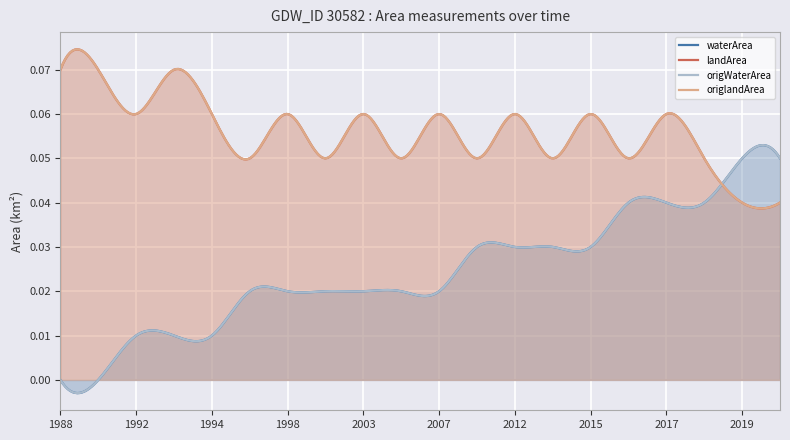

After their last crossing, which series has the higher values: origlandArea or origWaterArea?

origWaterArea